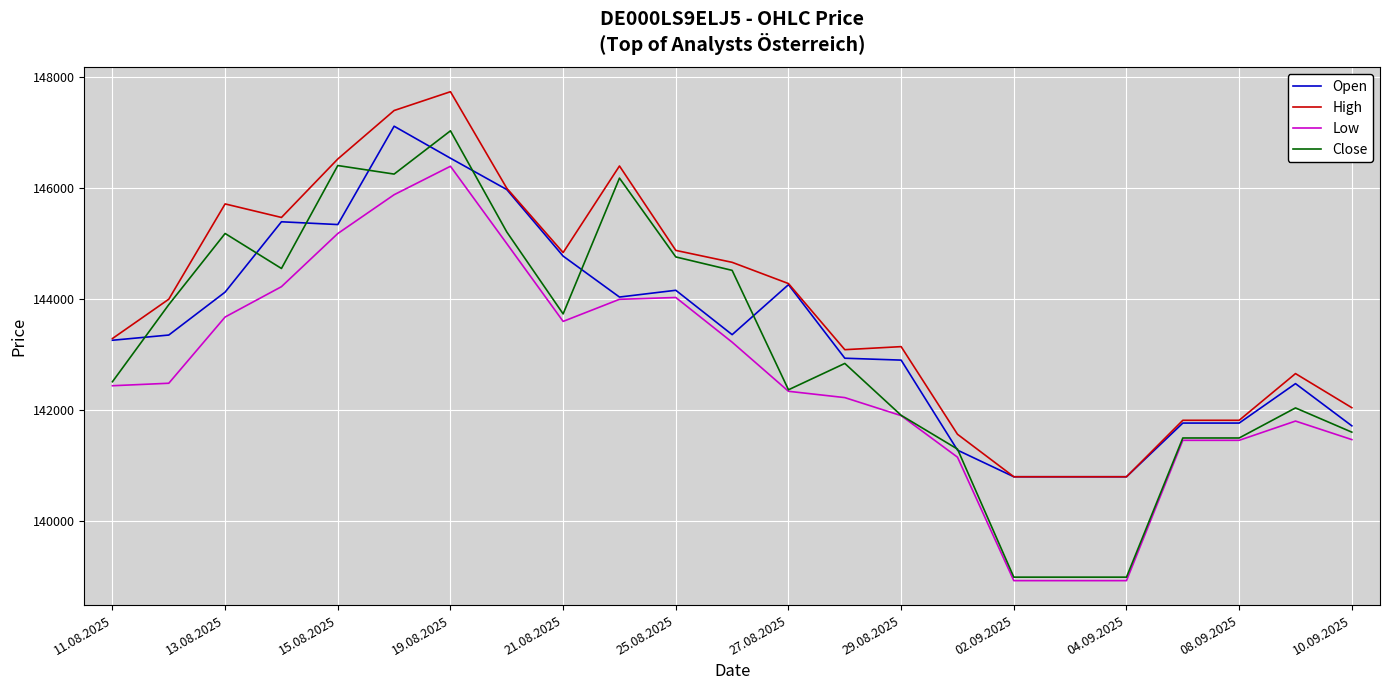

What is the difference between the maximum and minimum values in the Close series?

8047